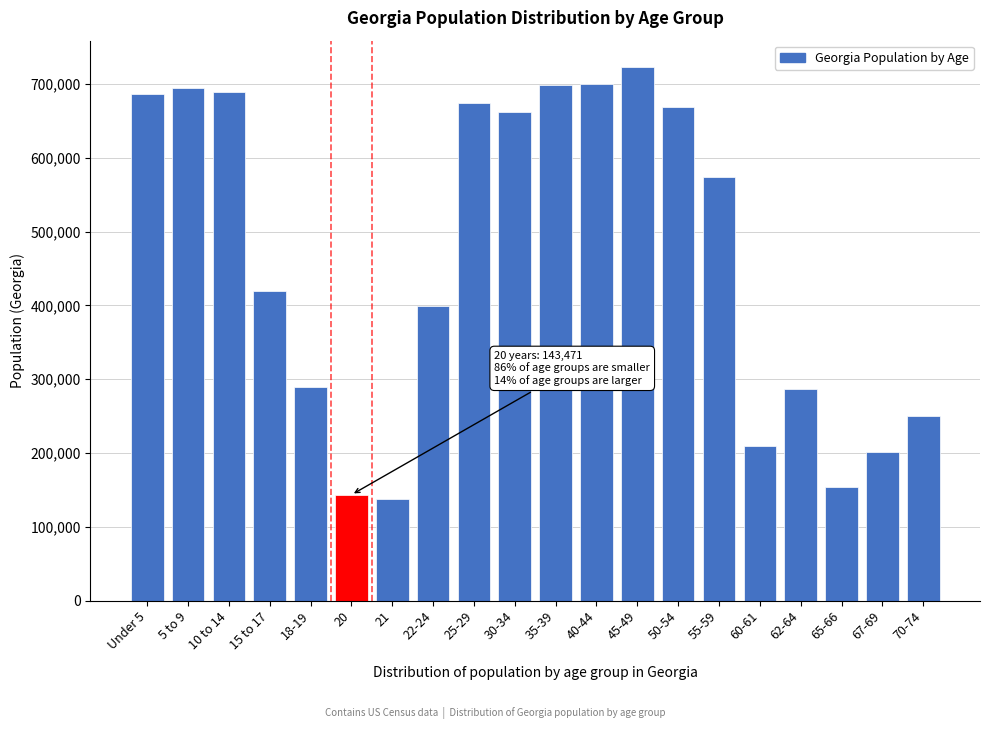

The value at 30-34 is 374112. True or false?

False